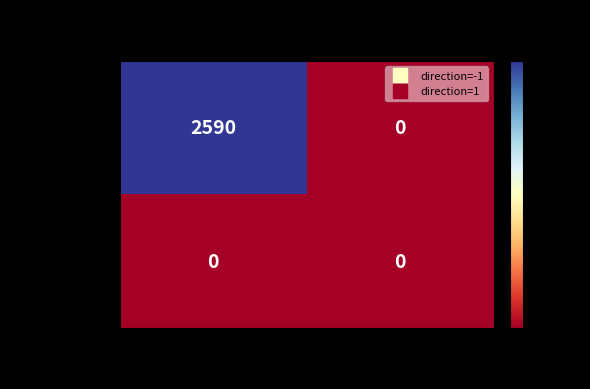

At how many categories does at least one series exceed 724?

1